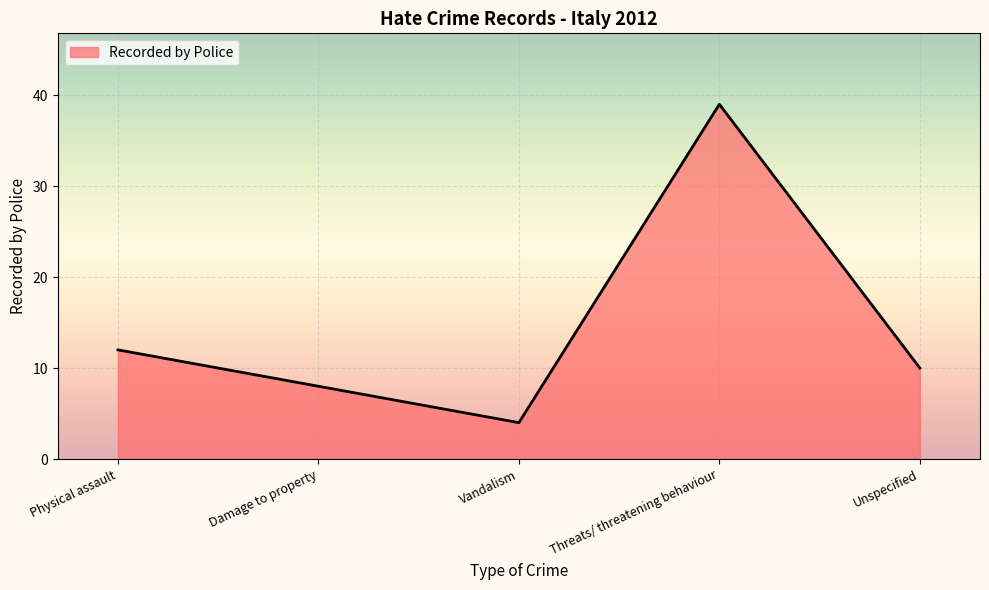

List the labels in order of value, smallest first.

Vandalism, Damage to property, Unspecified, Physical assault, Threats/ threatening behaviour